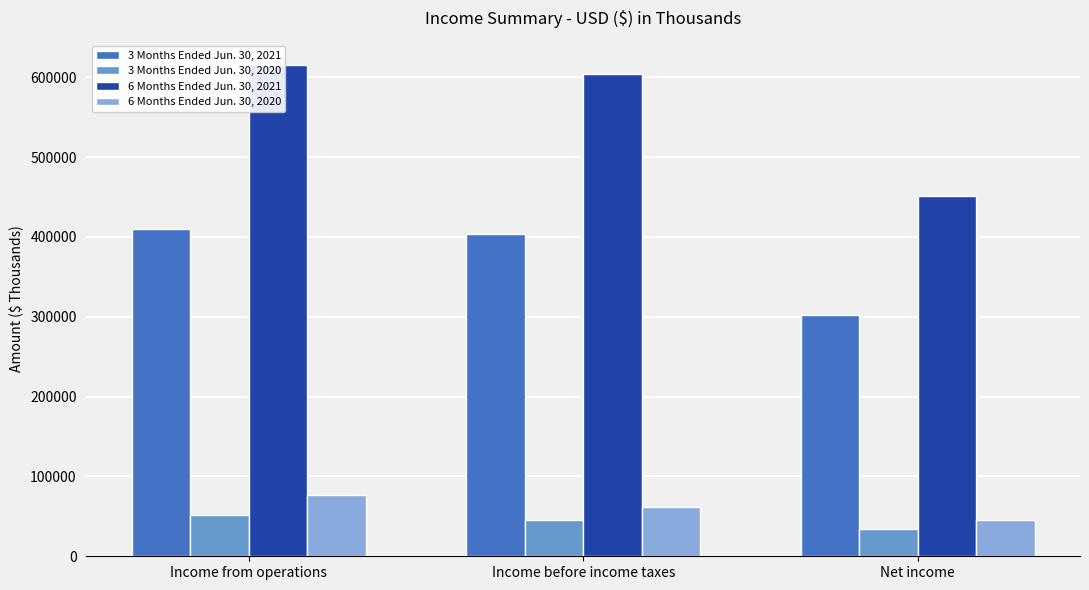

What is the difference between the 3 Months Ended Jun. 30, 2021 values at Net income and Income before income taxes?

101026